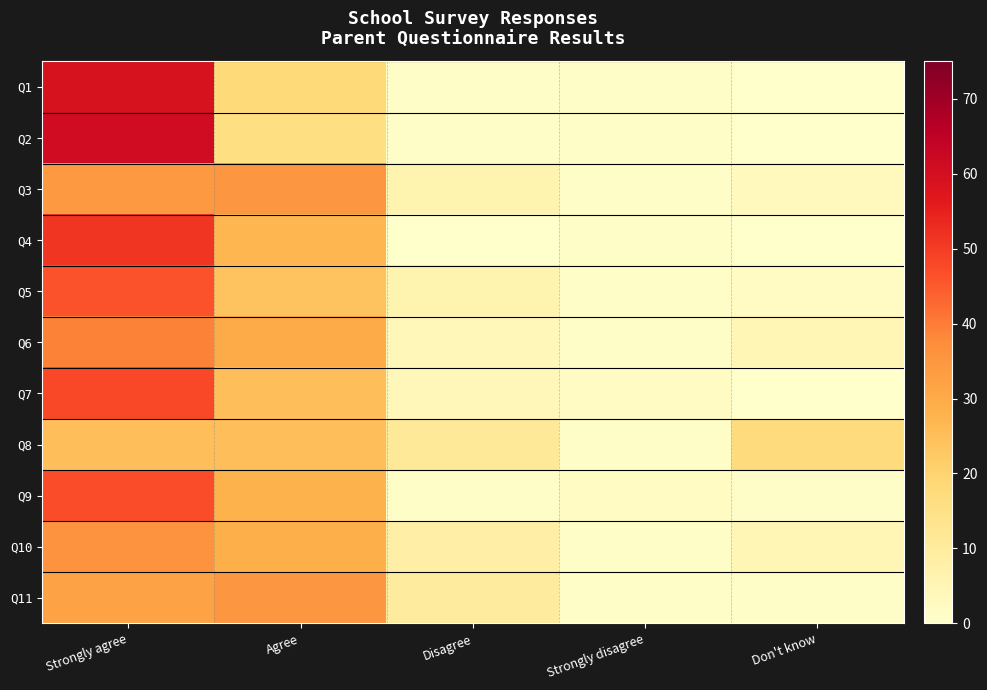

At which category is the sum across all series the highest?

Strongly agree